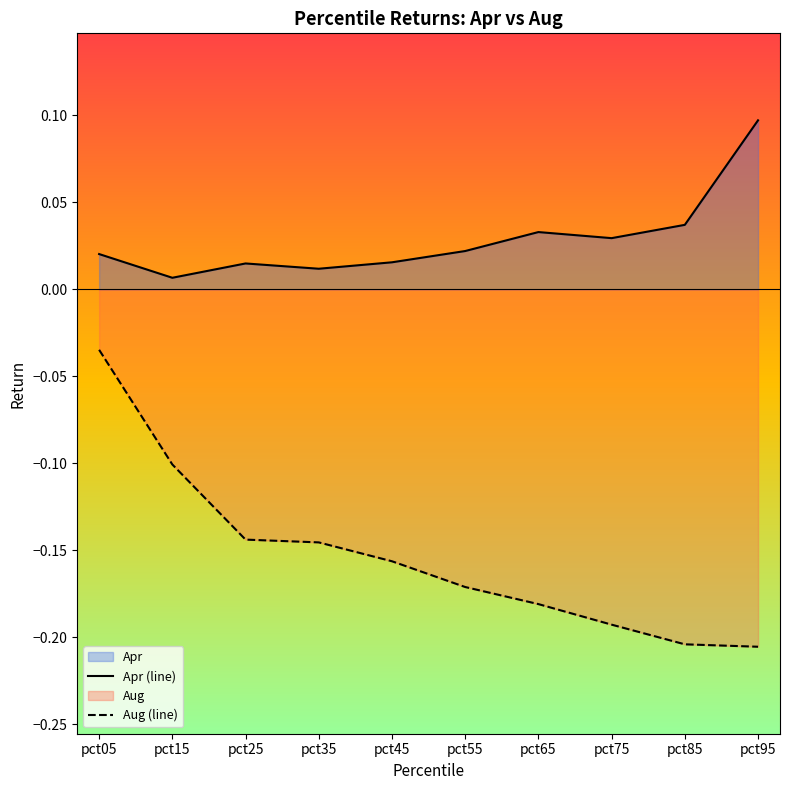

List the series in order of their overall mean, highest first.

Apr (line), Aug (line)